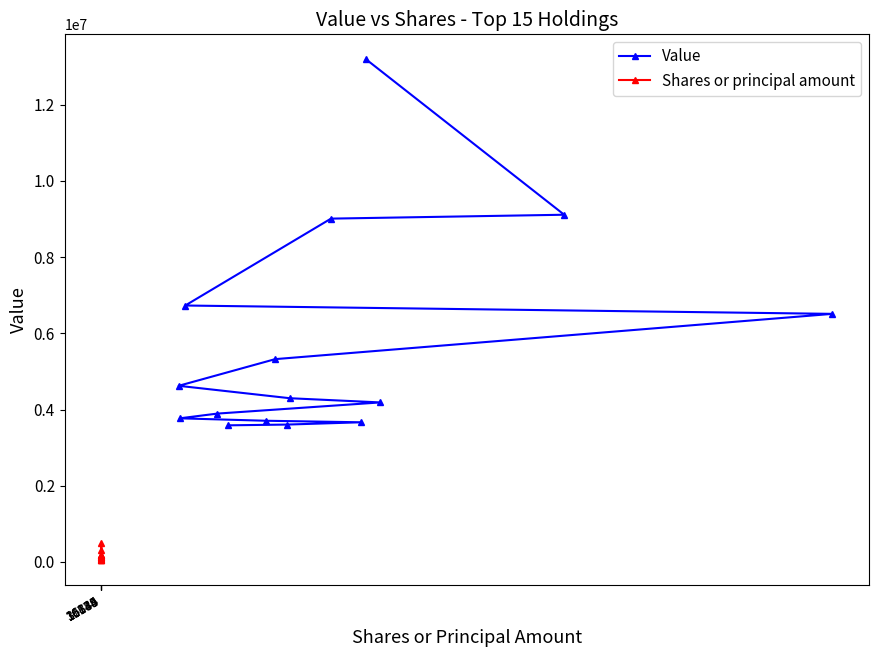

True or false: Shares or principal amount has more than 0 points higher than both neighbors.

True